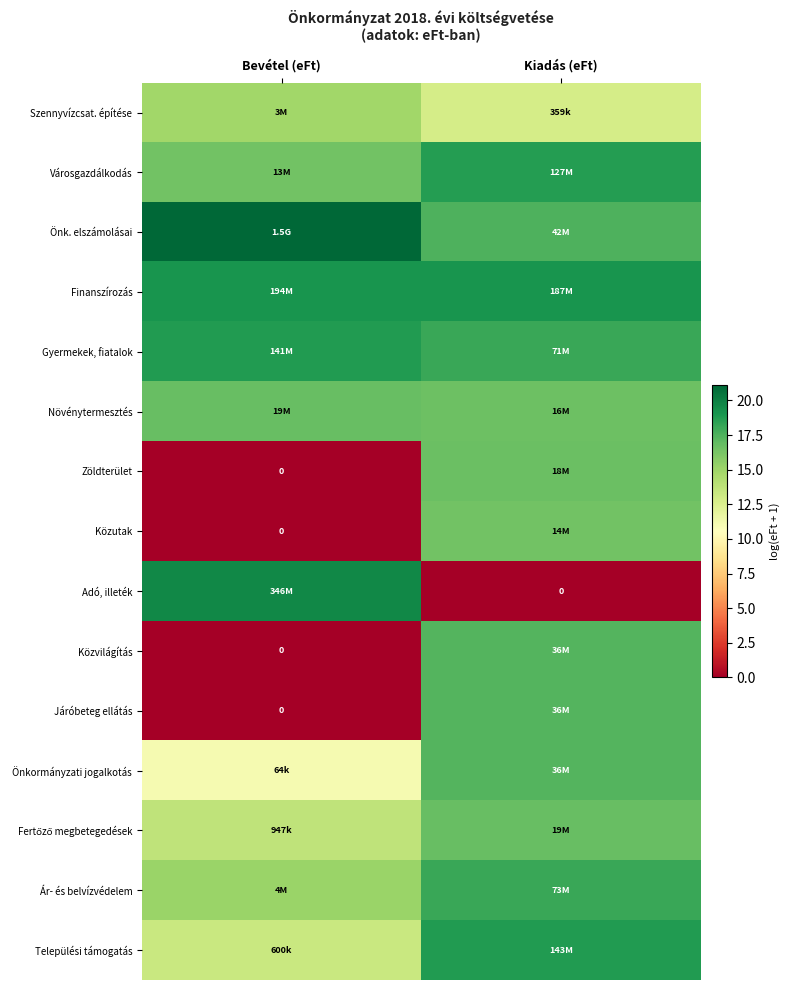

At which category is the sum across all series the highest?

Kiadás (eFt)